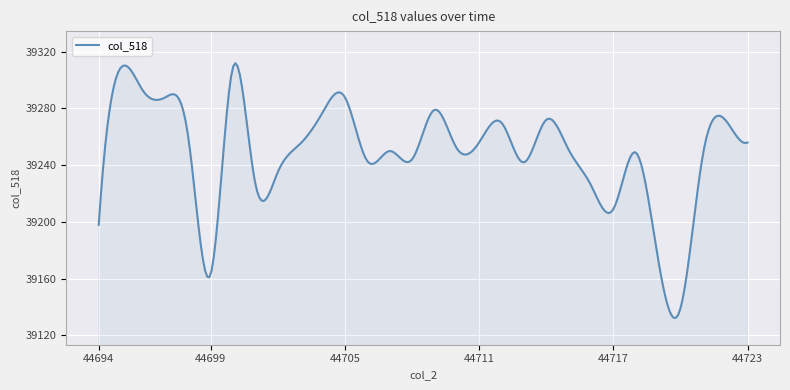

True or false: there are more than 2 points higher than both neighbors.

True